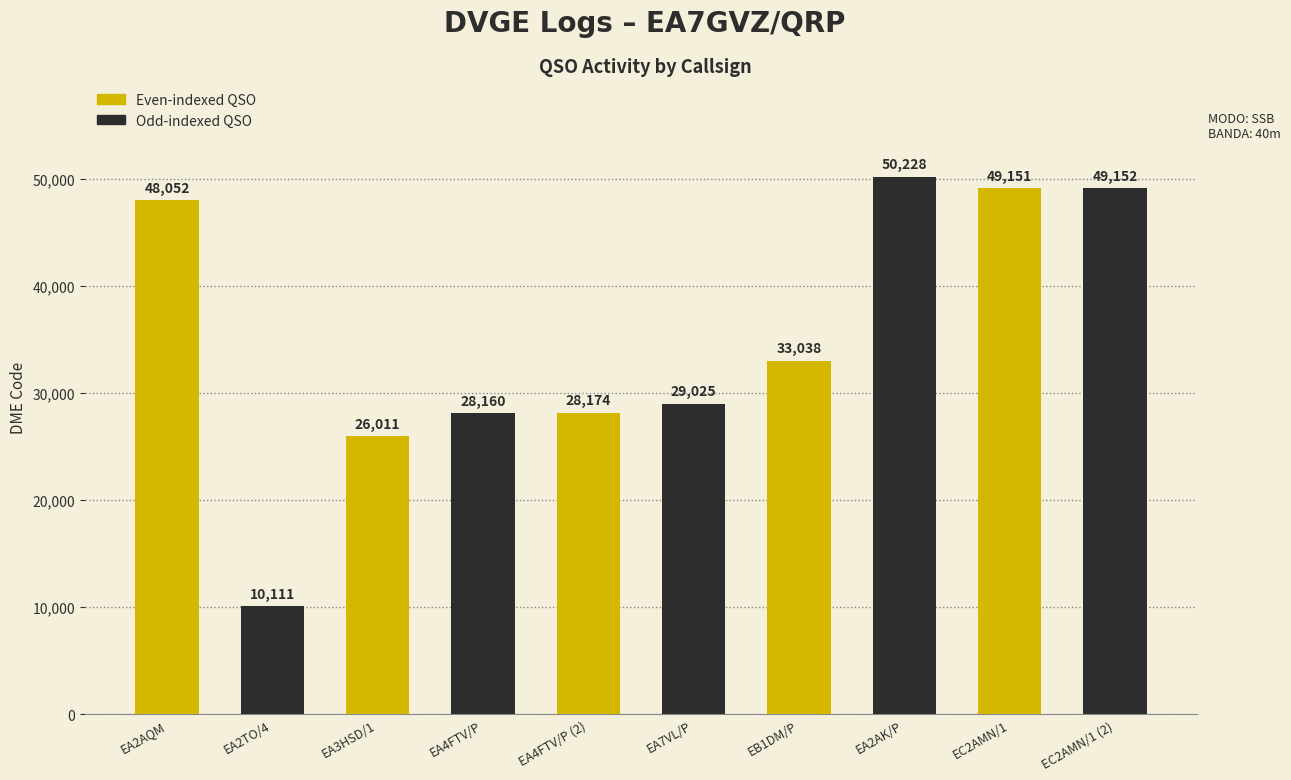

True or false: the data shows 22596 at EC2AMN/1 (2).

False